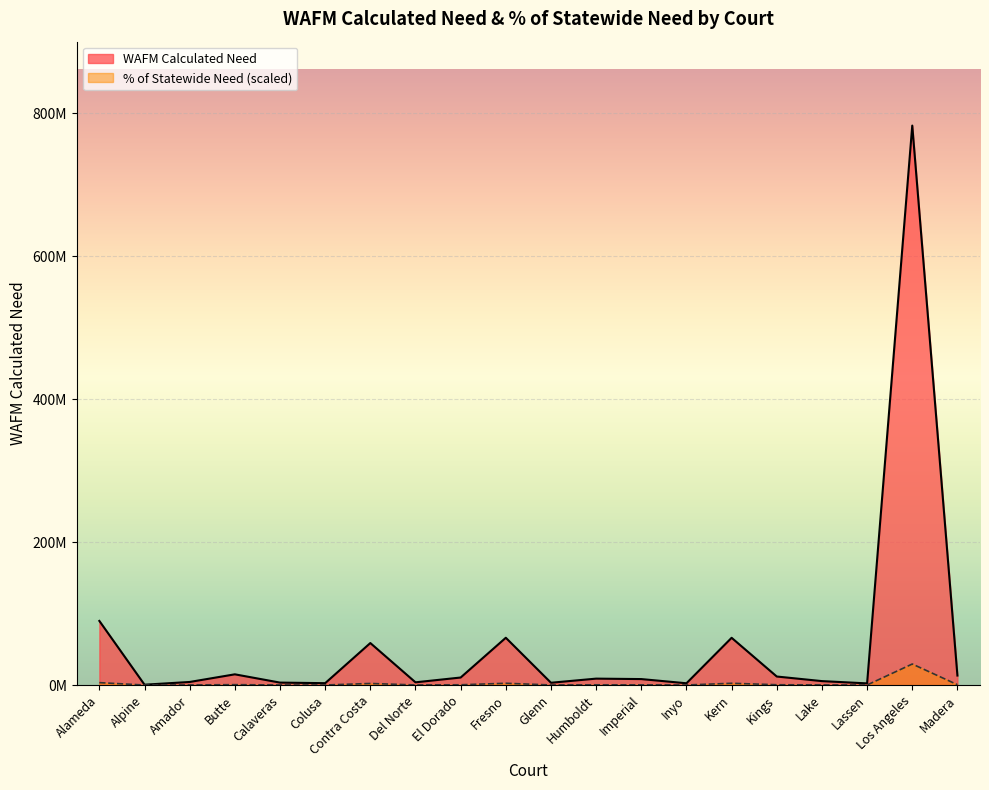

What is the value of the % of Statewide Need point at the 1st from the left?

3374600.0